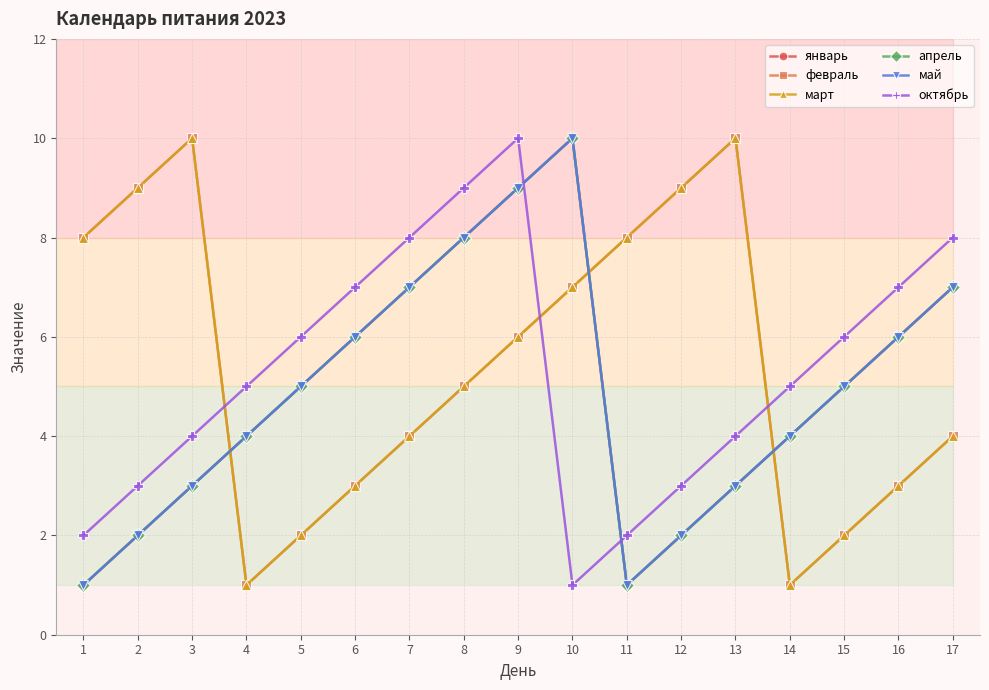

Does the chart have visible grid lines?

Yes